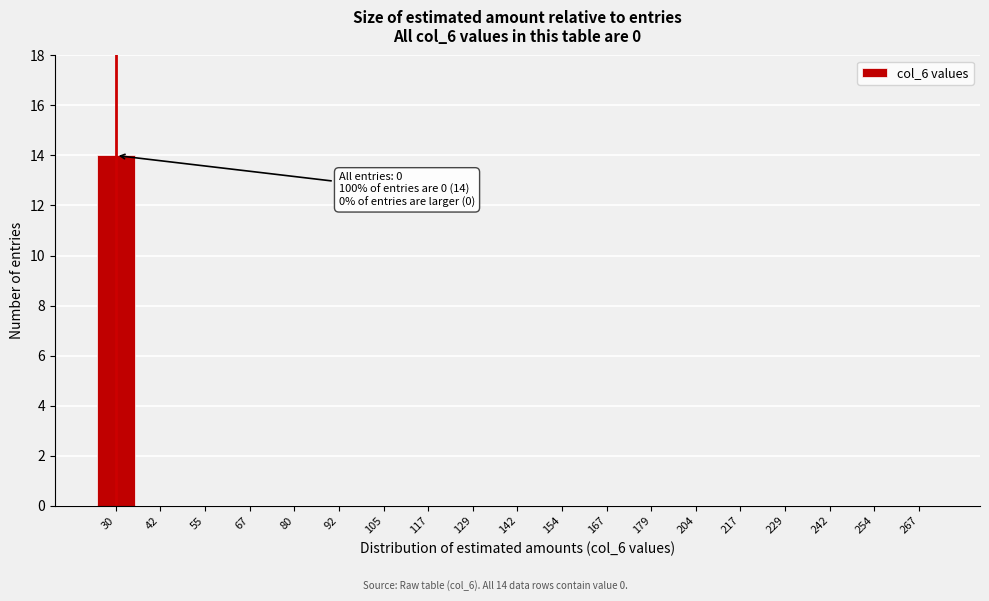

Reading left to right, transcribe all the data shown in this chart.

30=14	42=0	55=0	67=0	80=0	92=0	105=0	117=0	129=0	142=0	154=0	167=0	179=0	204=0	217=0	229=0	242=0	254=0	267=0